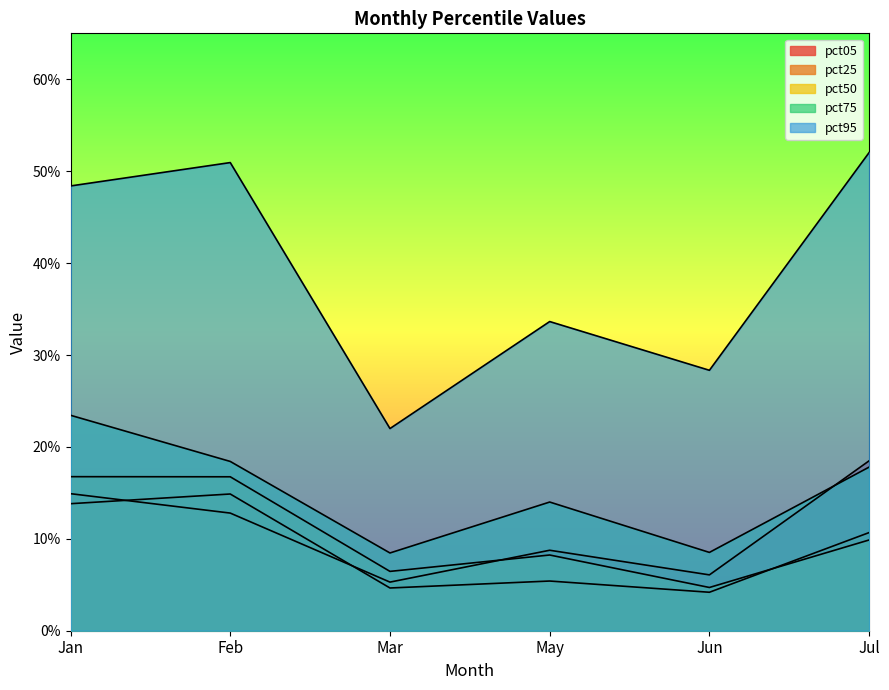

How many times do pct05 and pct25 cross each other?

2